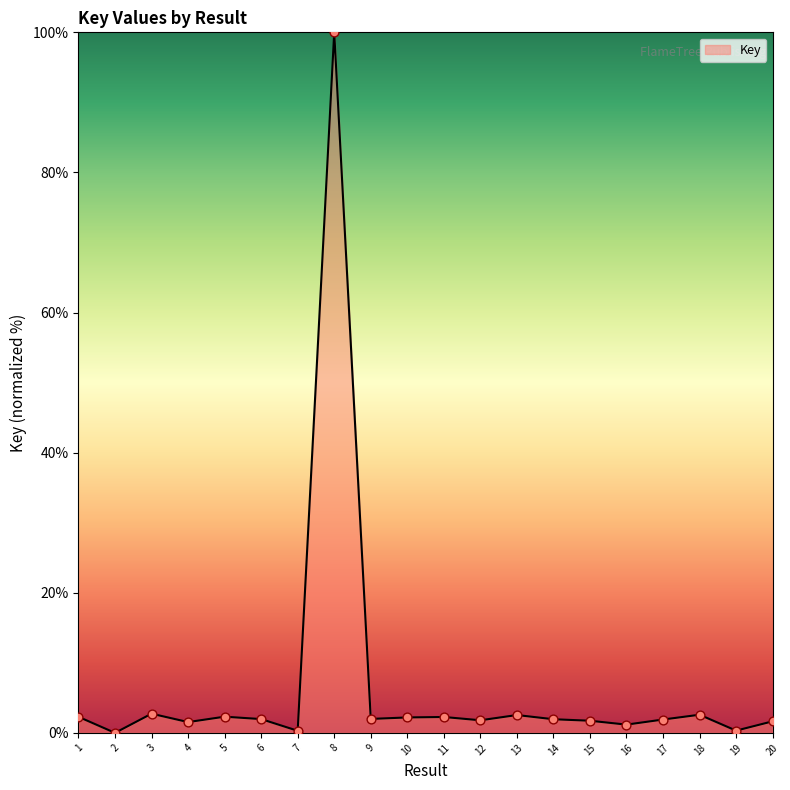

Is it true that the value at 3 is 2.7?

True